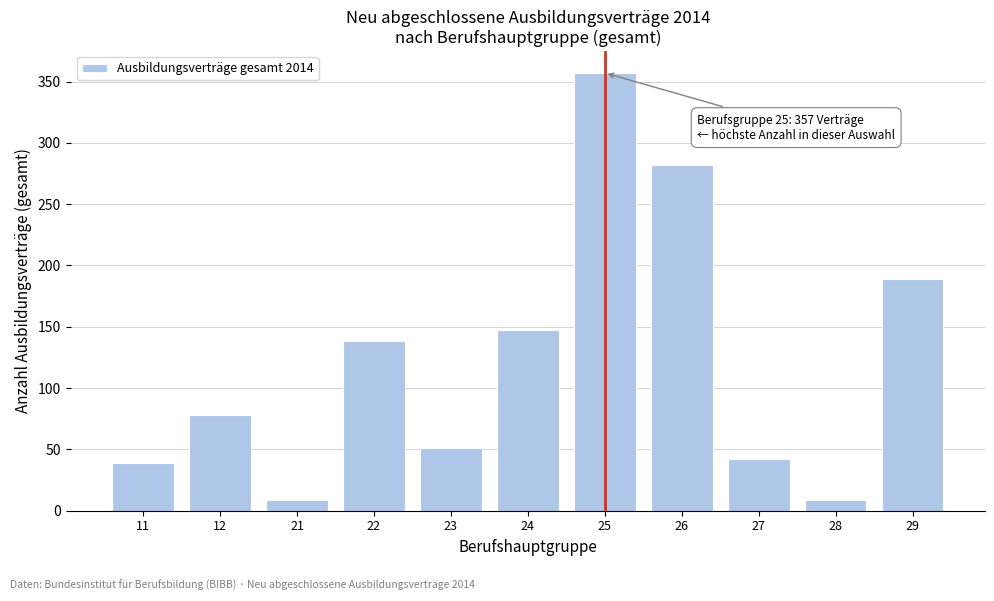

Reading left to right, extract all data points from this chart.

11=39	12=78	21=9	22=138	23=51	24=147	25=357	26=282	27=42	28=9	29=189